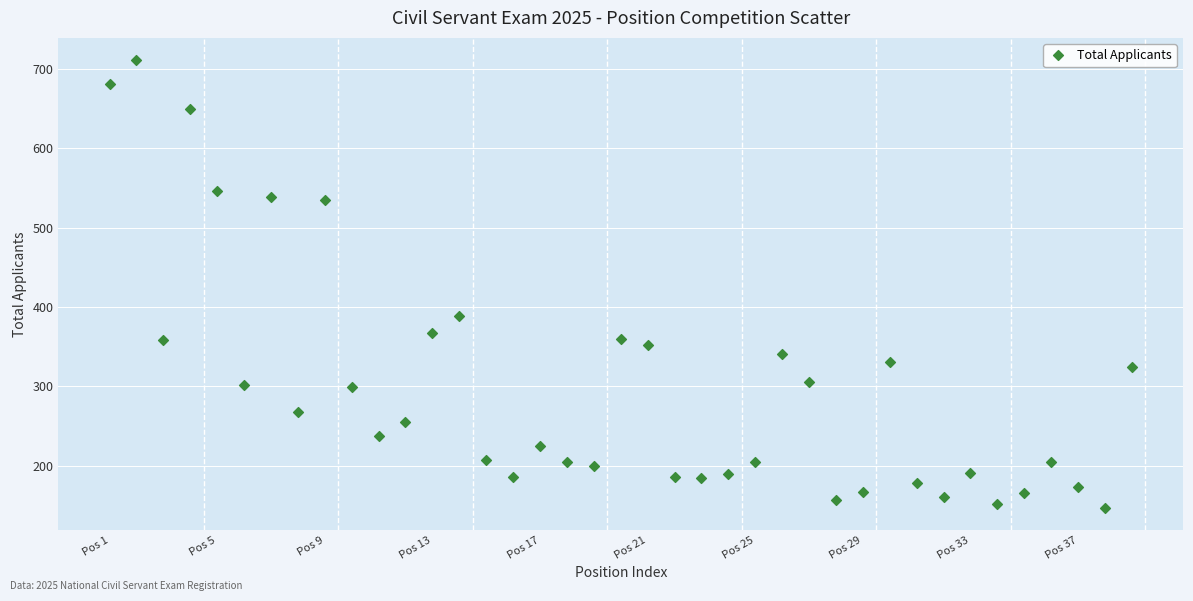

What Y value in the scatter plot is closest to 429?

389